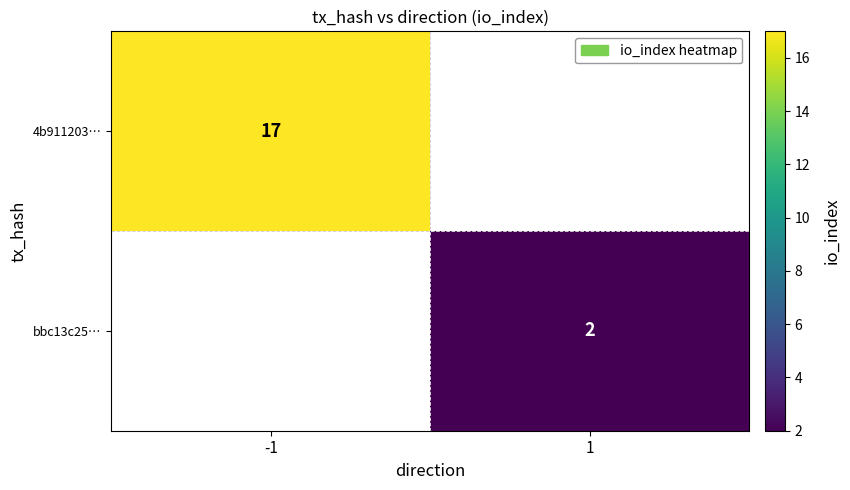

The 4b911203… series shows 17 at -1. True or false?

True